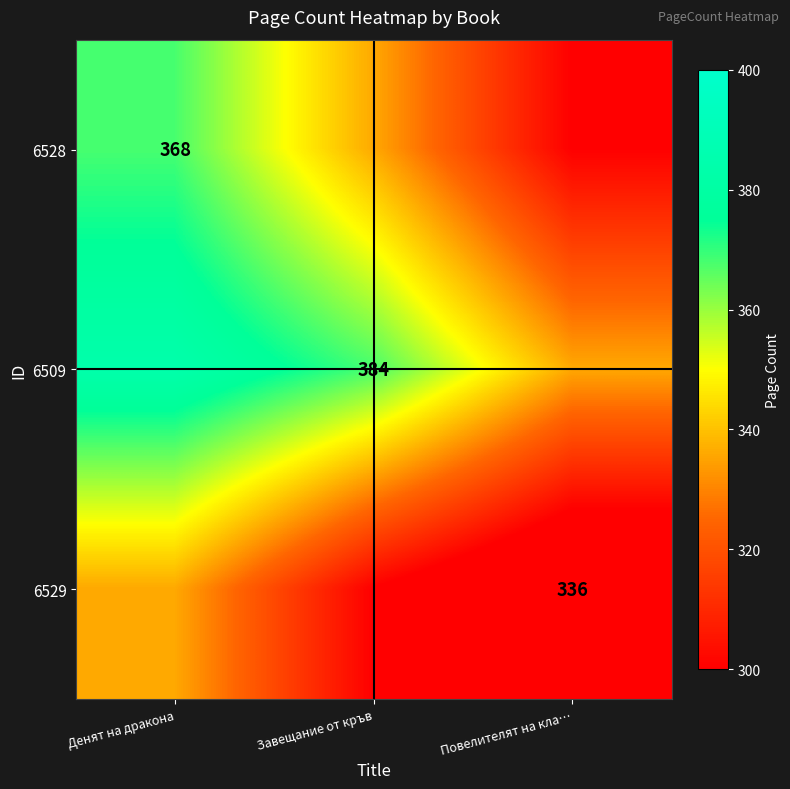

Is it true that 6528 equals 174 at Денят на дракона?

False